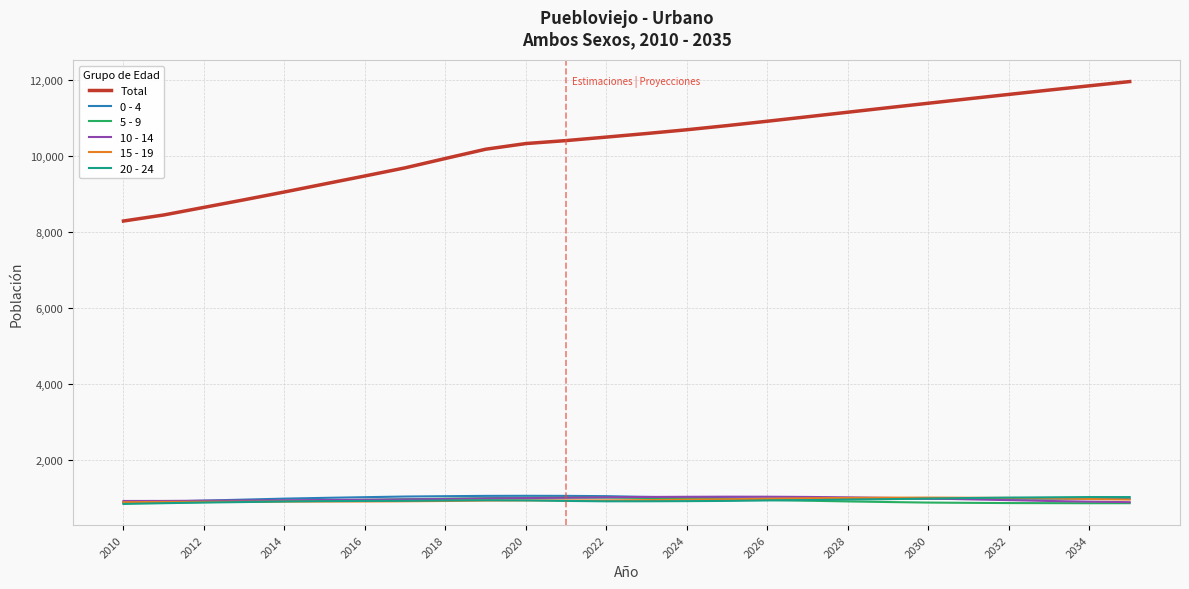

True or false: 0 - 4 and Total intersect in this chart.

False